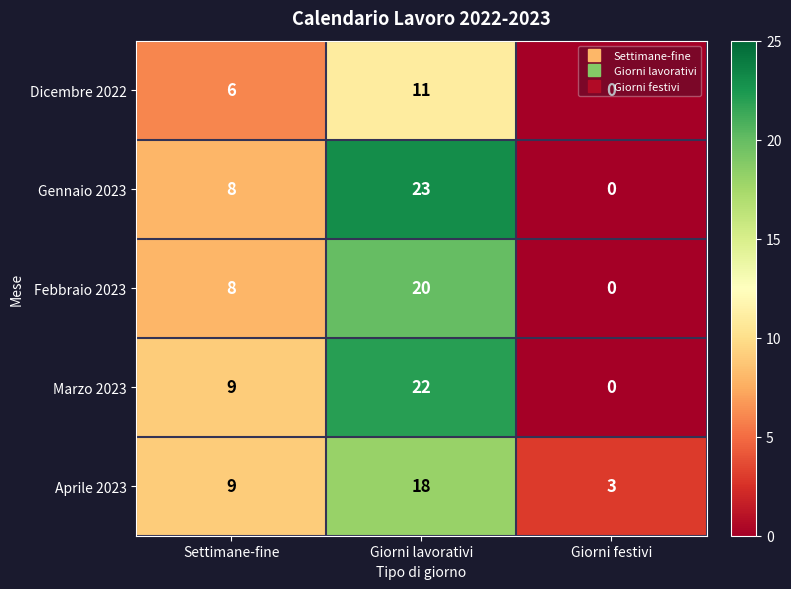

What is the maximum value shown in the chart?

23